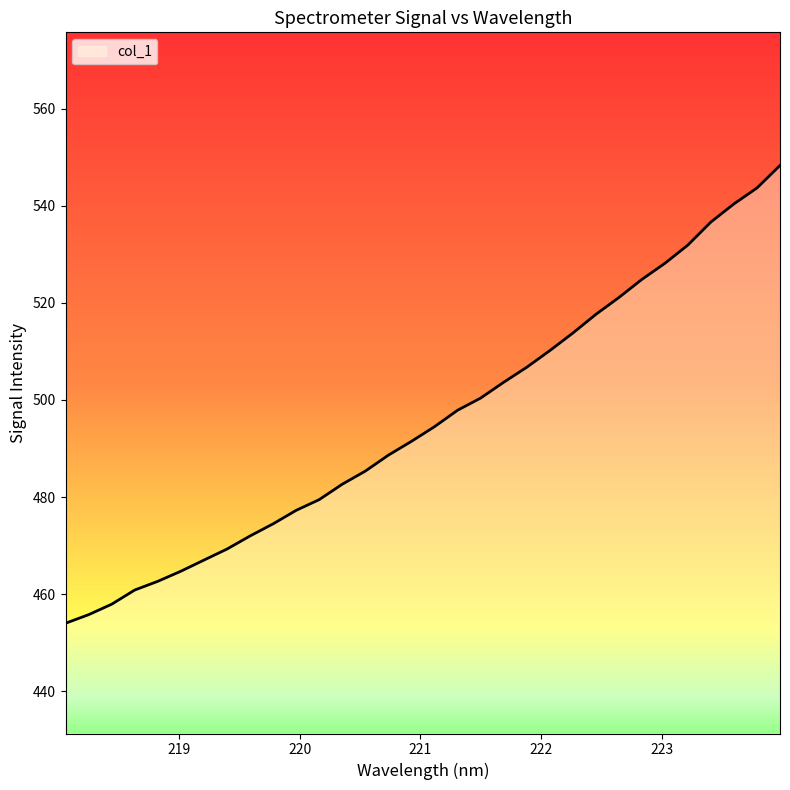

How many lines are shown in the chart?

1